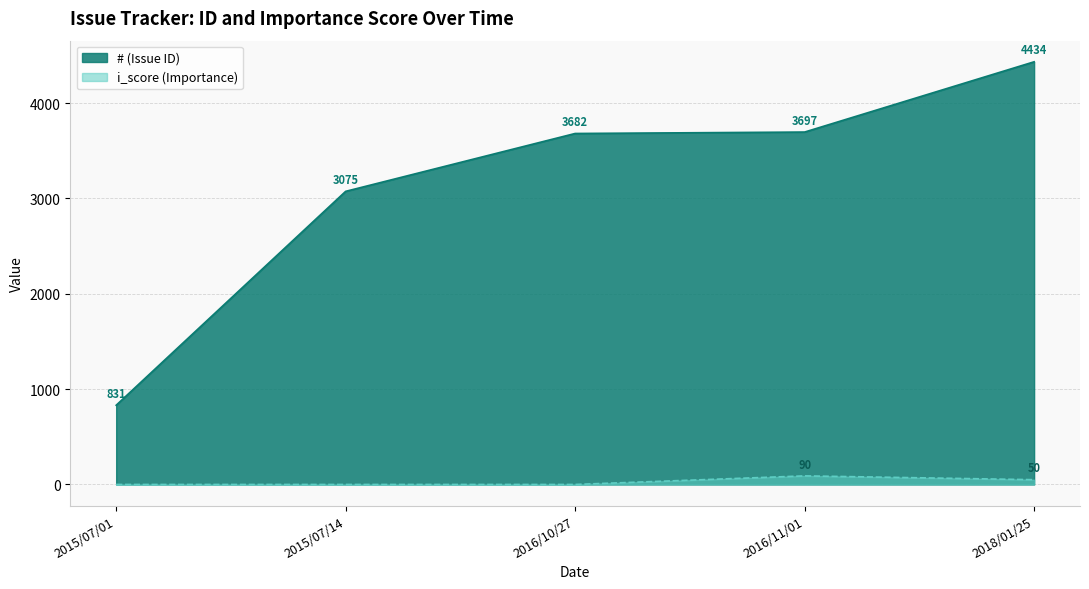

What is the difference between the # values at 2015/07/14 and 2016/10/27?

607